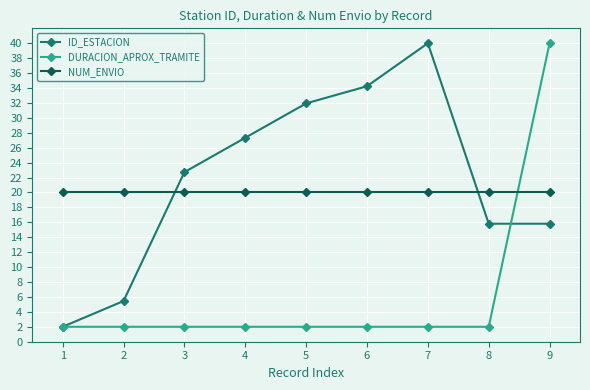

Which series ends up on top after the final intersection of DURACION_APROX_TRAMITE and NUM_ENVIO?

DURACION_APROX_TRAMITE